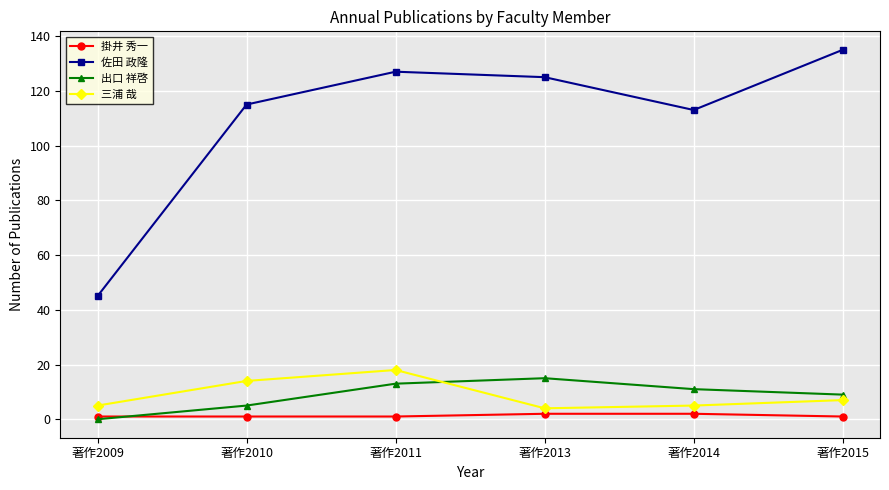

What is the average value of the 出口 祥啓 series?

9